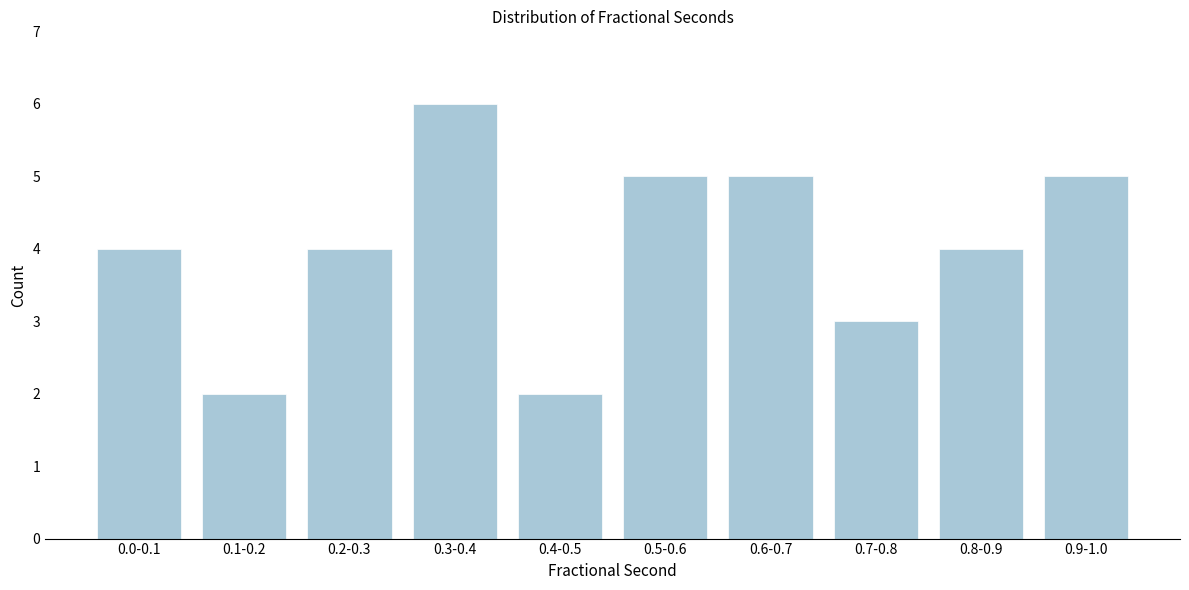

Reading left to right, transcribe all the data shown in this chart.

4	2	4	6	2	5	5	3	4	5